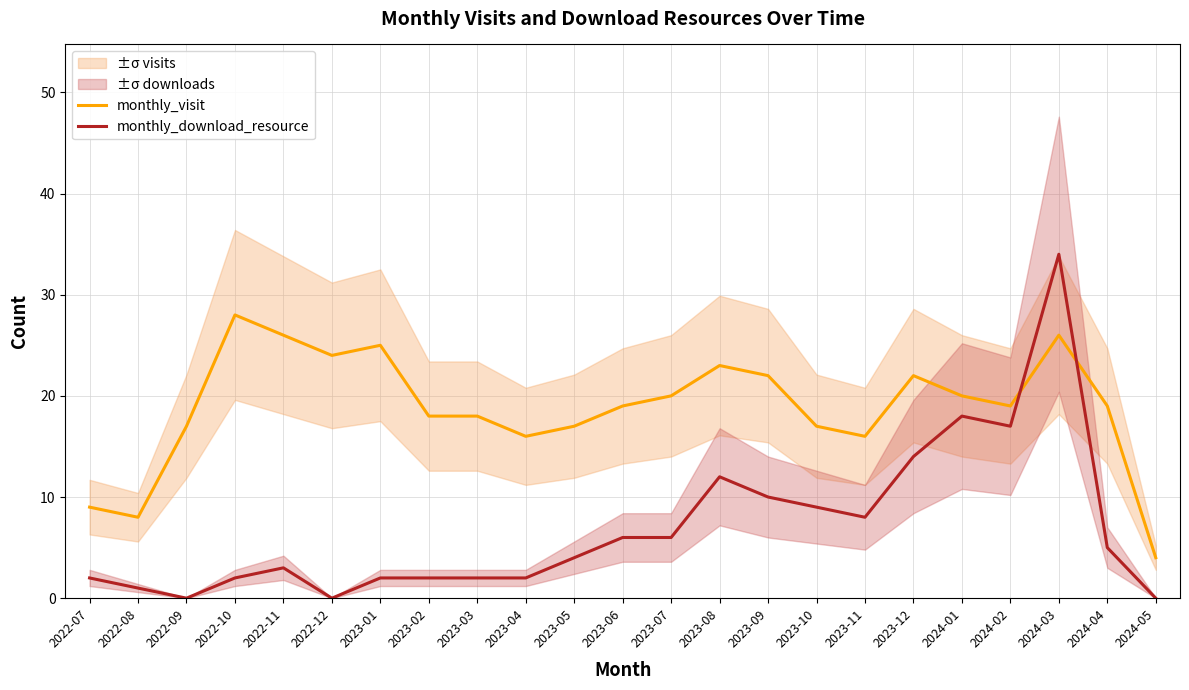

Reading left to right, list all the values displayed in this chart.

monthly_visit: 9	8	17	28	26	24	25	18	18	16	17	19	20	23	22	17	16	22	20	19	26	19	4
monthly_download_resource: 2	1	0	2	3	0	2	2	2	2	4	6	6	12	10	9	8	14	18	17	34	5	0